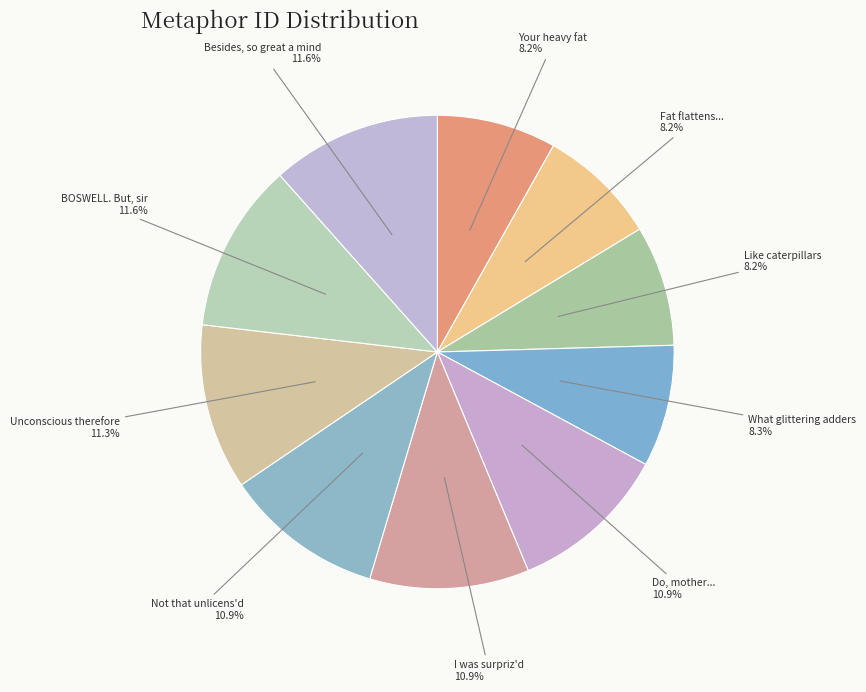

Does any single category account for the majority?

No